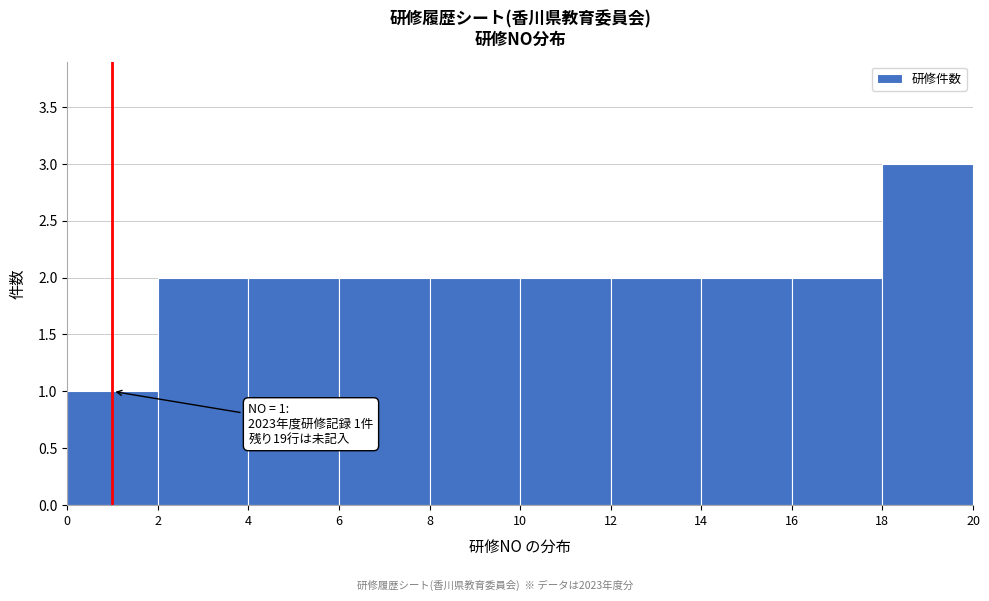

Which range on the x-axis has the tallest bar?

18 to 20